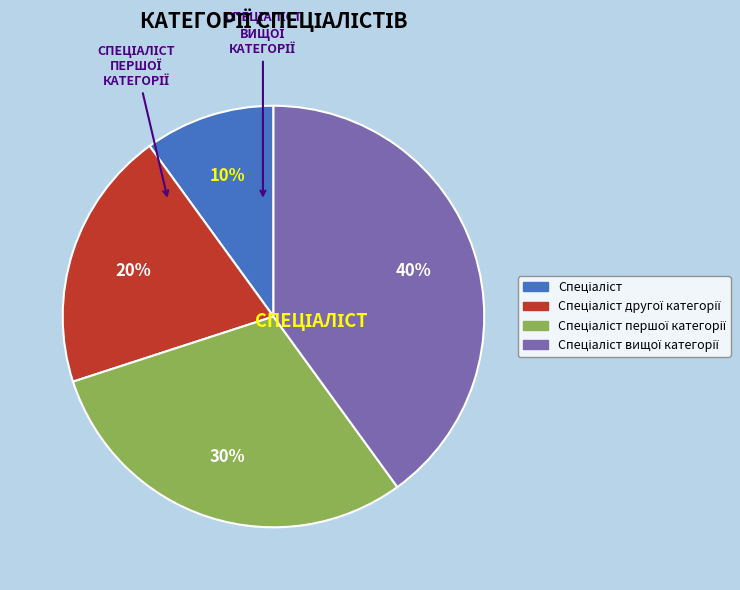

Is there any slice that represents more than half of the pie?

No